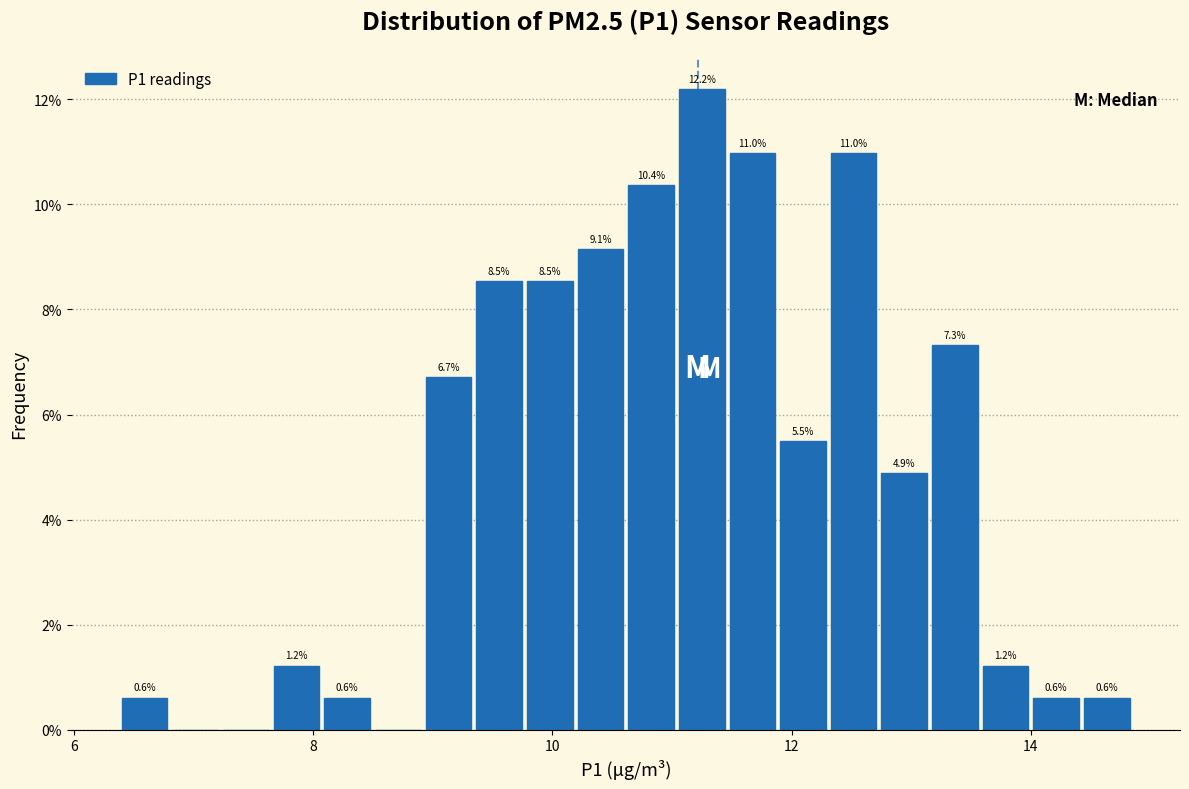

Read against the x-axis, roughly where is the centre of the tallest bar?

11.2